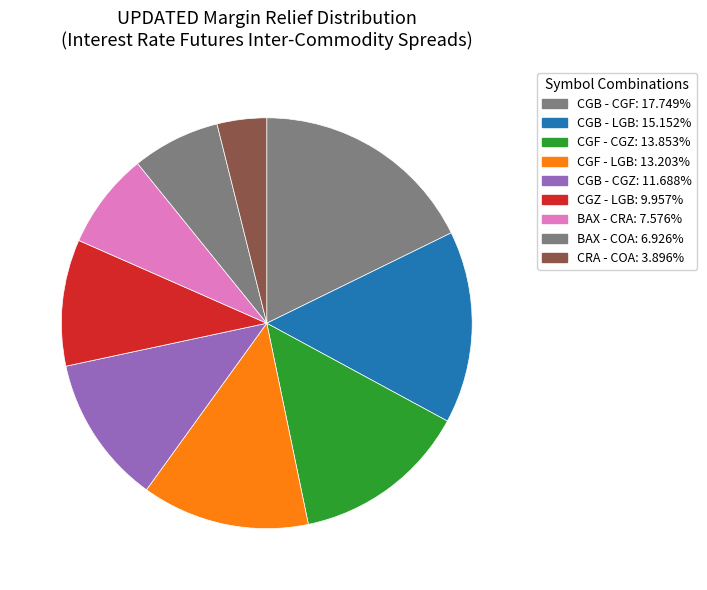

Combined, what portion of the pie is CRA - COA and CGF - CGZ?

17.7%